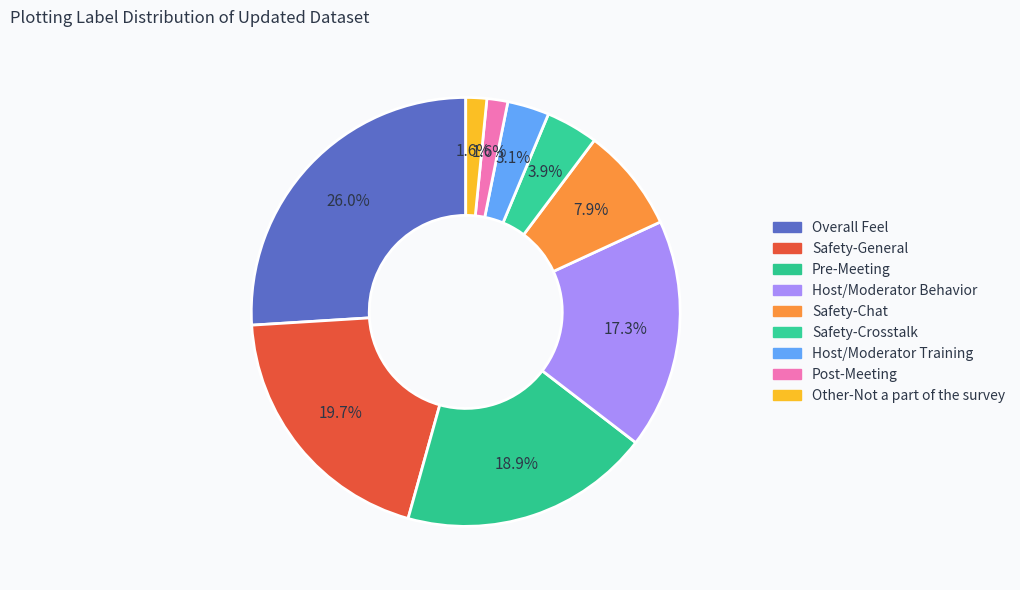

Between Host/Moderator Training and Safety-General, which is larger?

Safety-General